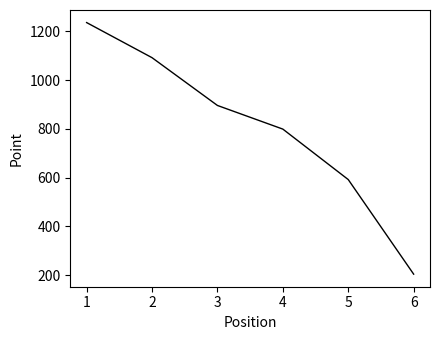

The value at 5 is 592. True or false?

True